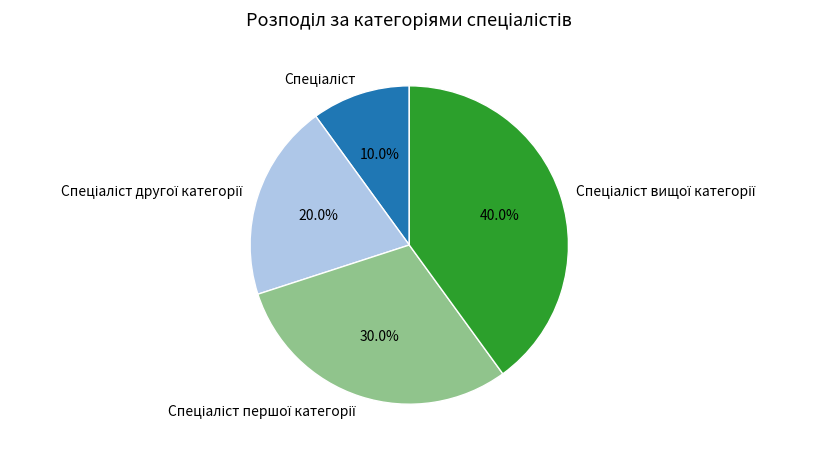

Is there any slice that represents more than half of the pie?

No